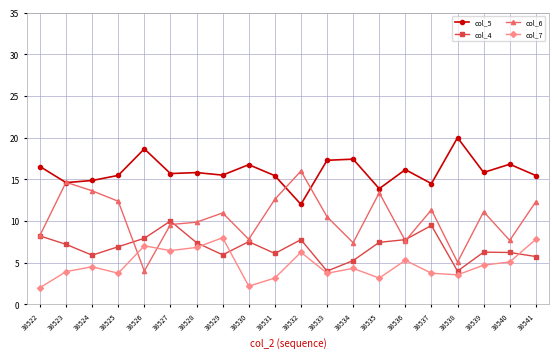

Which series ends up on top after the final intersection of col_5 and col_6?

col_5